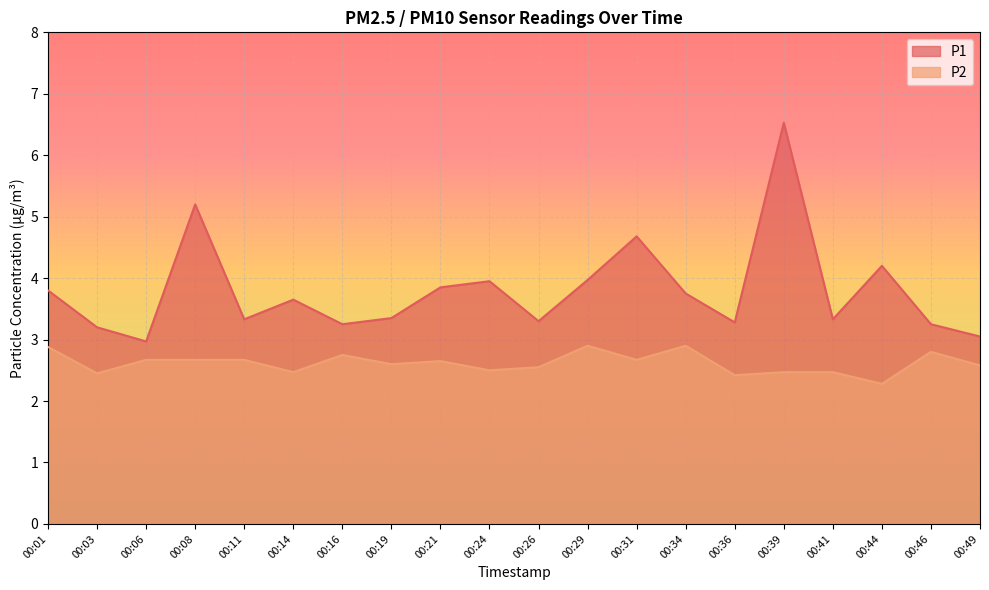

Rank the categories by P2 value from highest to lowest.

00:29, 00:34, 00:01, 00:46, 00:16, 00:06, 00:08, 00:11, 00:31, 00:21, 00:19, 00:49, 00:26, 00:24, 00:14, 00:39, 00:41, 00:03, 00:36, 00:44